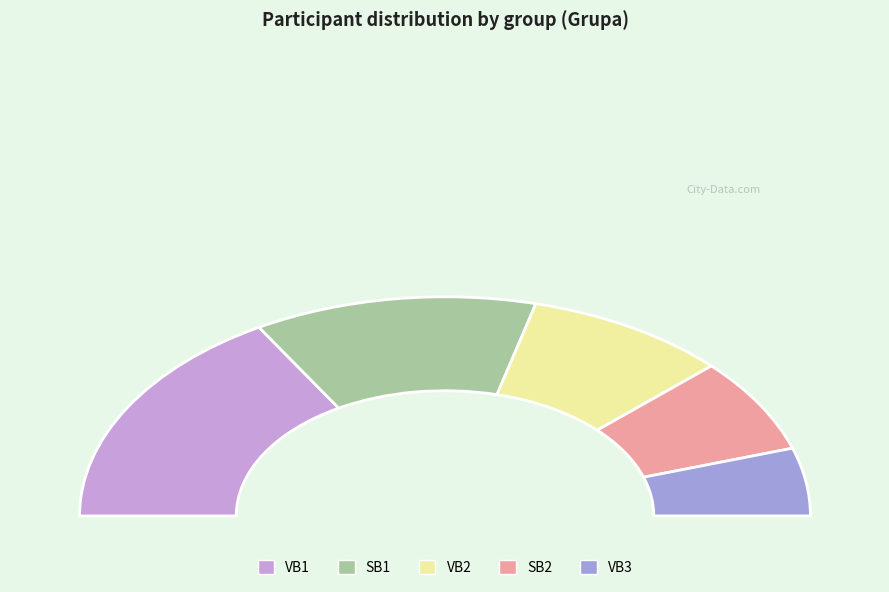

What is the change in value from SB1 to SB2?

-11